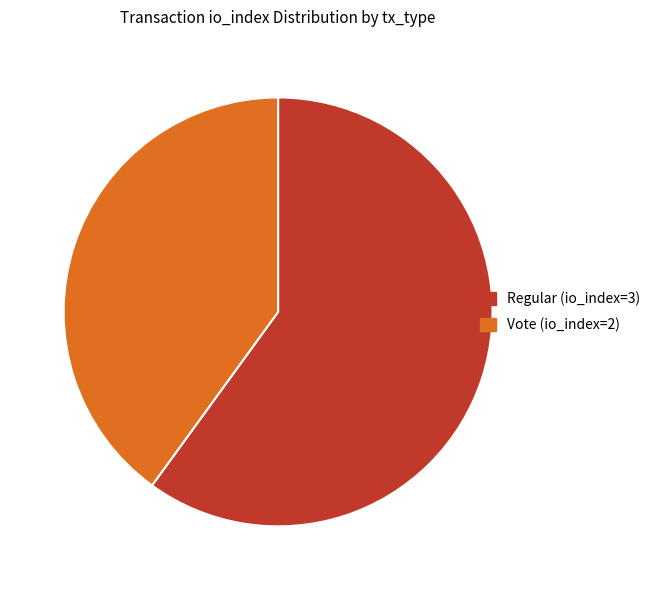

Approximately how many times larger is the value at Vote (io_index=2) compared to Regular (io_index=3)?

0.7